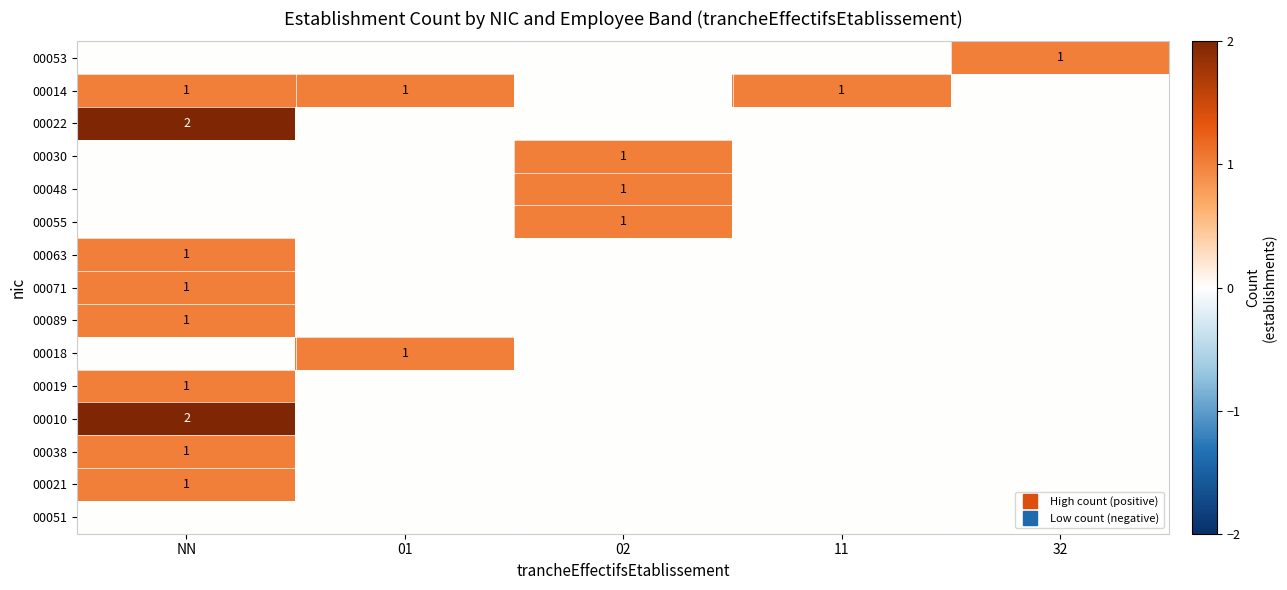

Which category has the highest value across all series?

NN